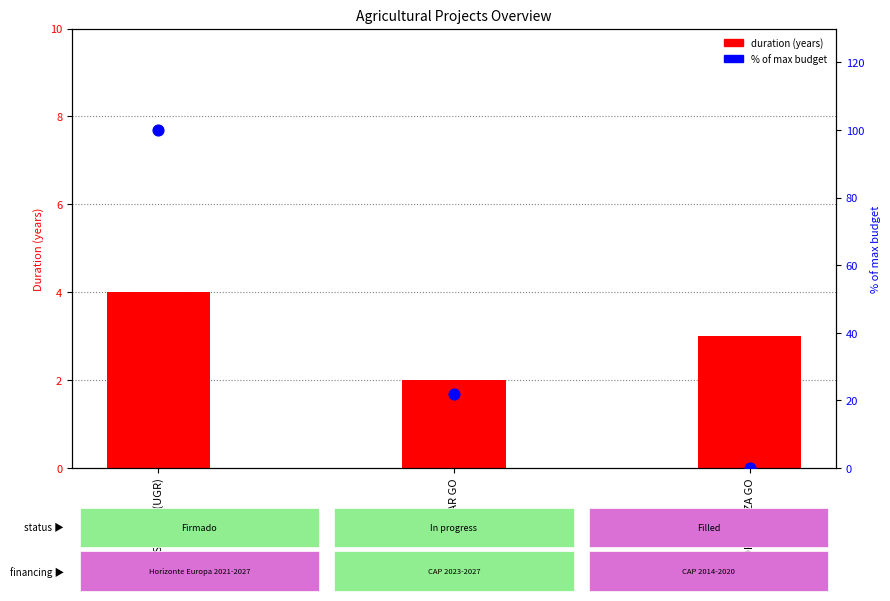

Which series reaches the maximum Y coordinate?

% of max budget